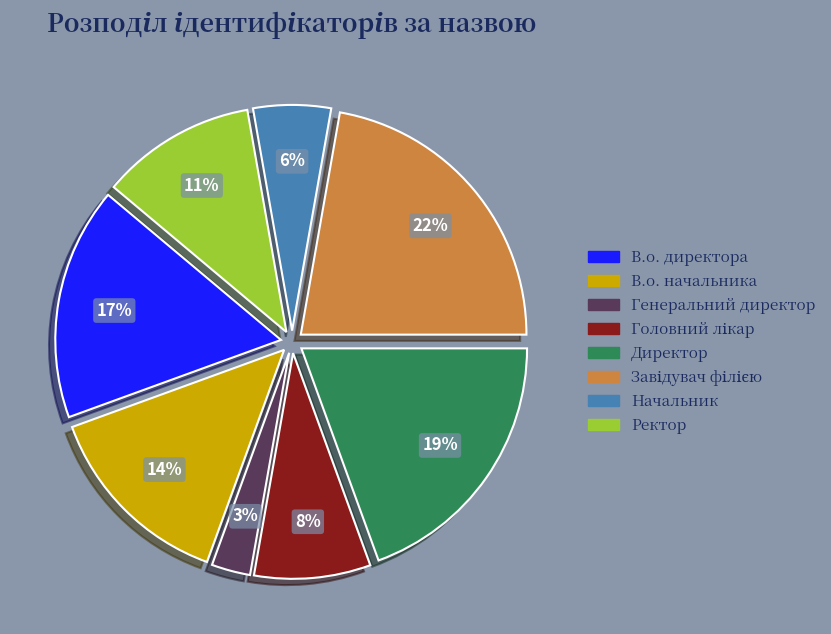

Between В.о. начальника and Начальник, which is larger?

В.о. начальника